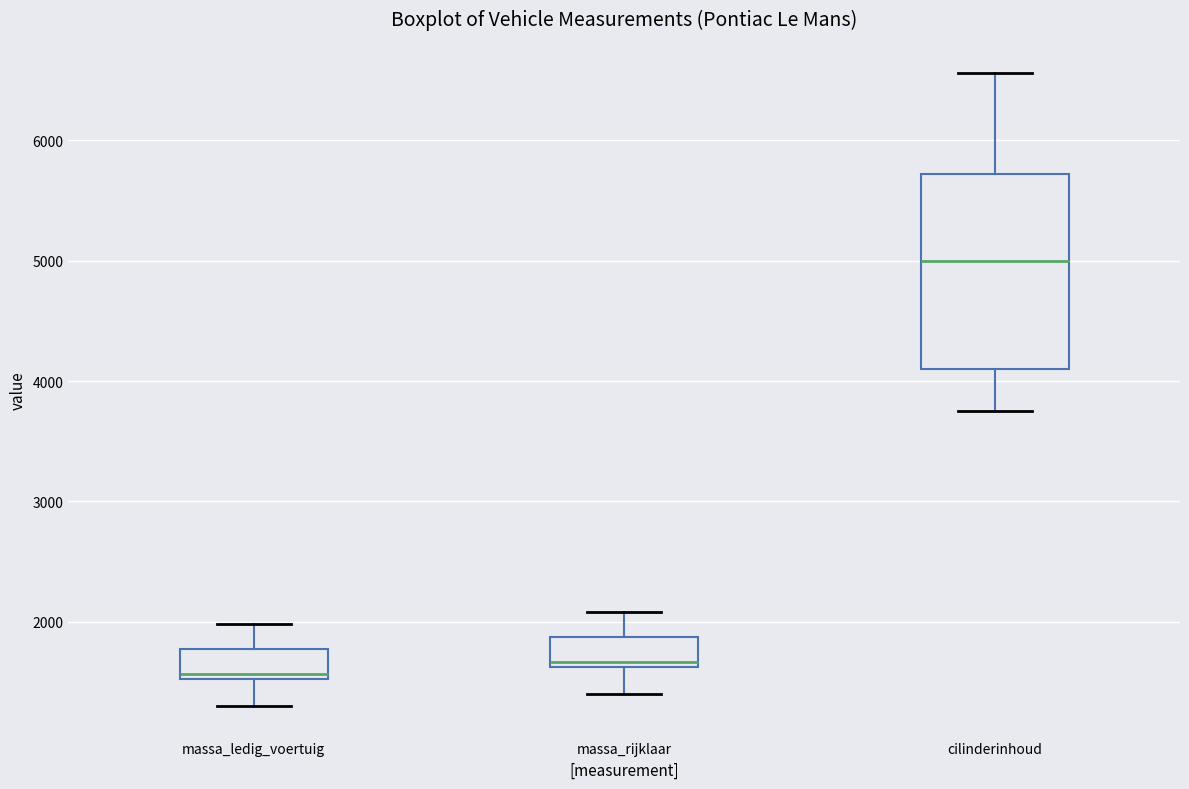

Comparing the boxes themselves (not the whiskers), which one is the tallest?

cilinderinhoud